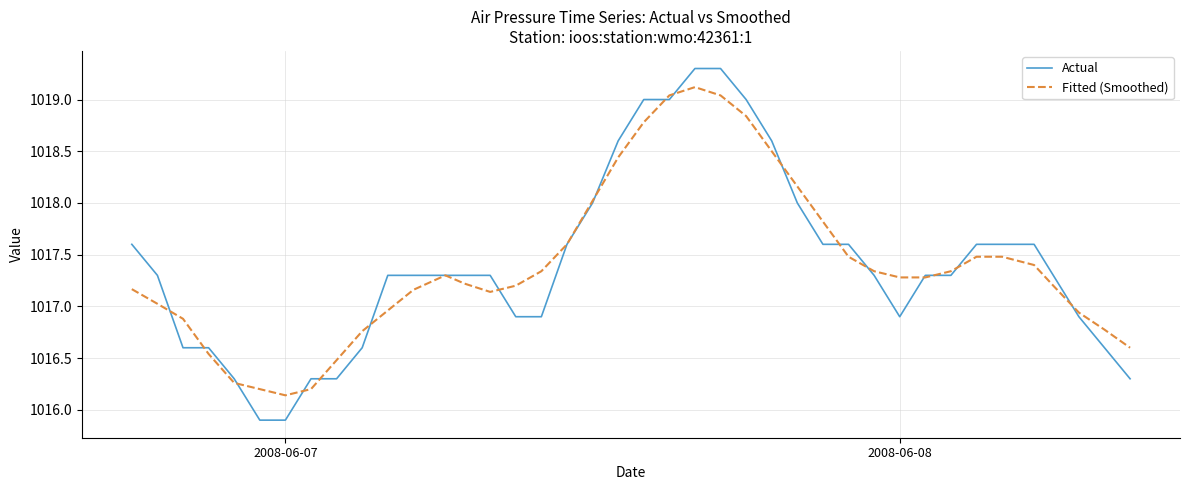

What is the minimum value shown in the chart?

1015.9